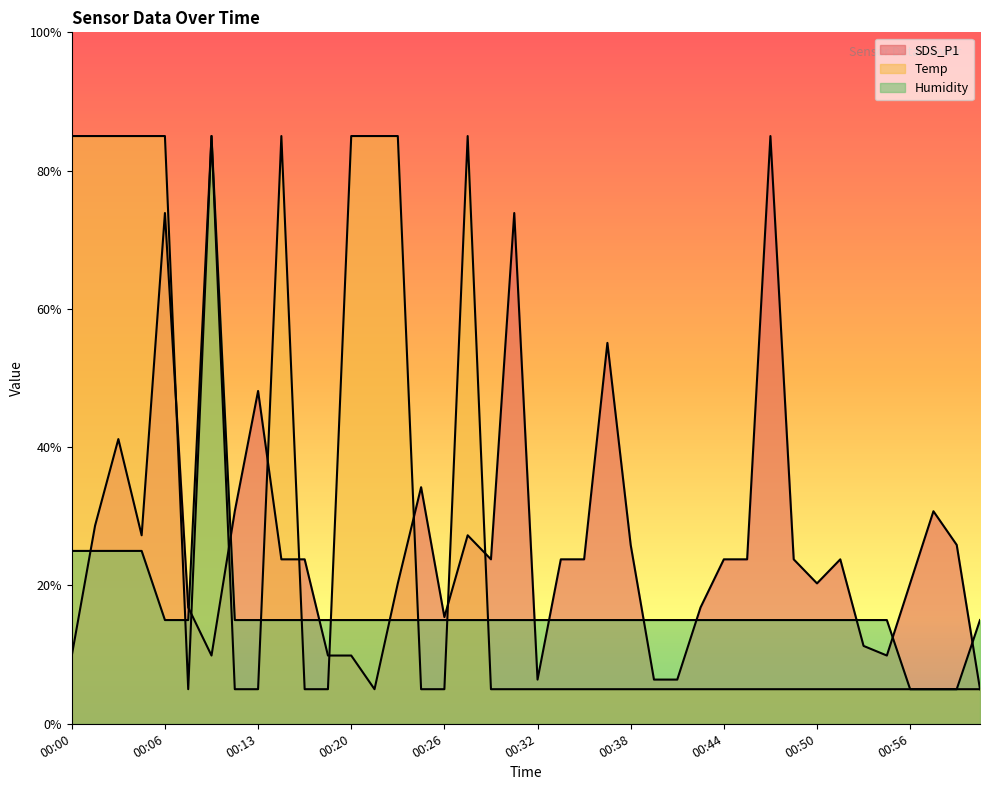

What position from the left is 00:10?

7